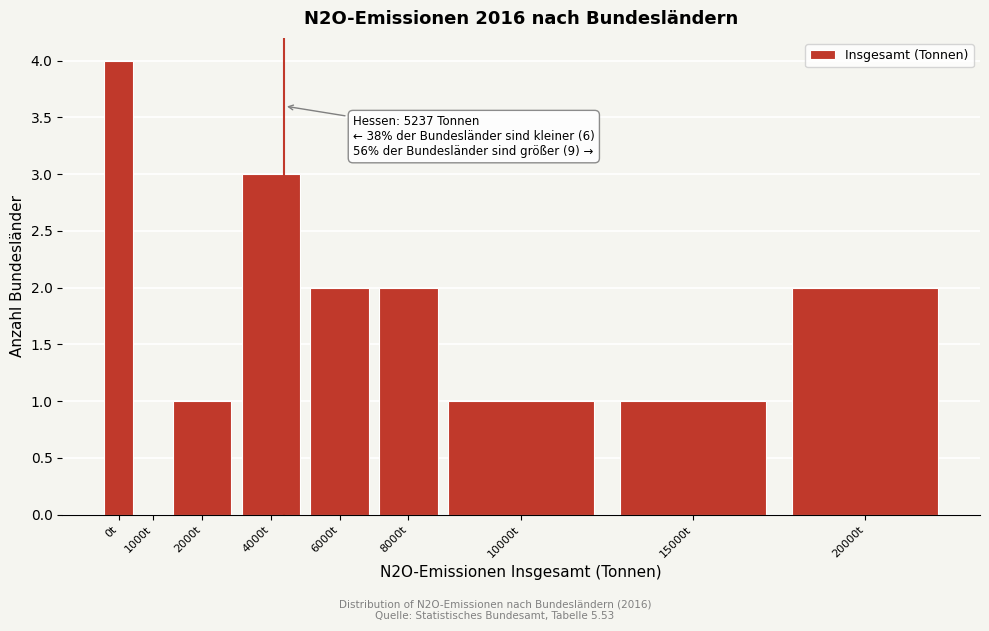

Reading left to right, what are all the values shown in this chart?

0t=4	1000t=0	2000t=1	4000t=3	6000t=2	8000t=2	10000t=1	15000t=1	20000t=2